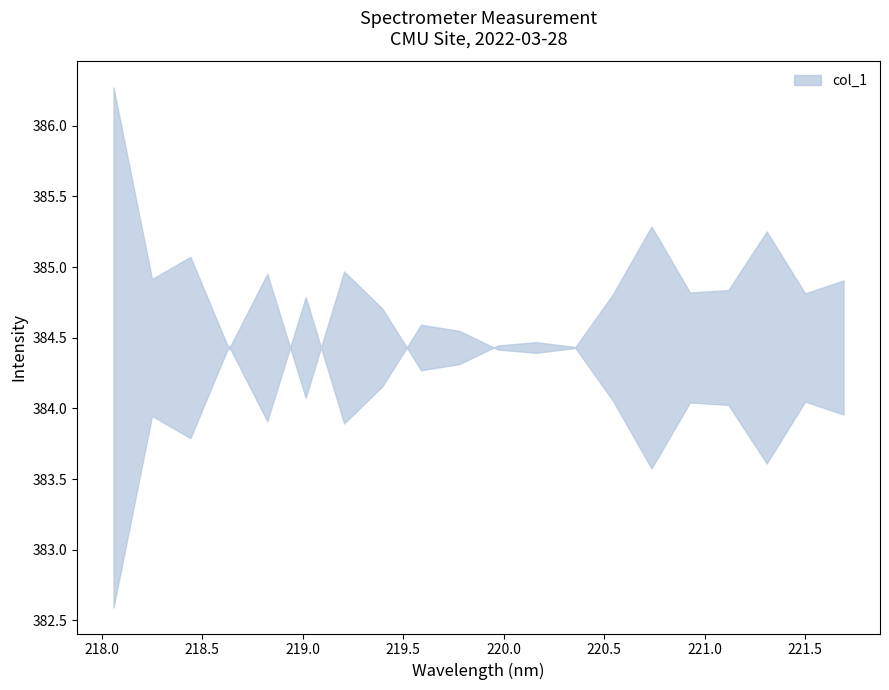

List the labels in order of value, smallest first.

218.0596, 218.442, 219.2067, 218.8244, 218.2508, 219.3979, 220.1623, 219.9712, 220.3533, 218.6332, 219.7801, 219.589, 219.0156, 220.5444, 221.4993, 220.9264, 221.1174, 221.6902, 221.3083, 220.7354